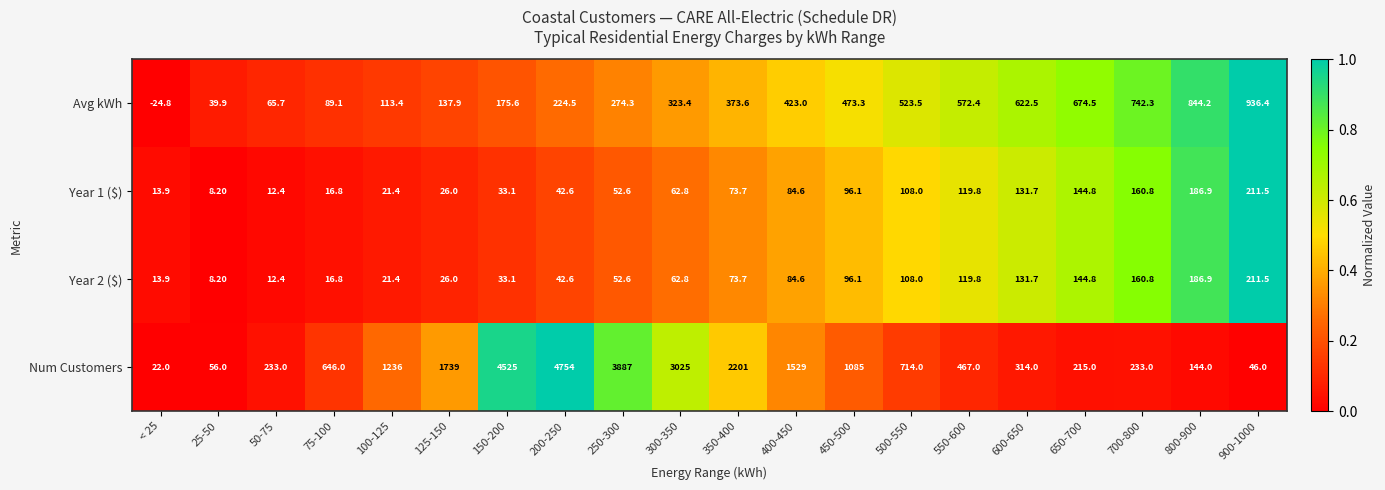

What is the difference between the highest and lowest values at 400-450?

1444.4